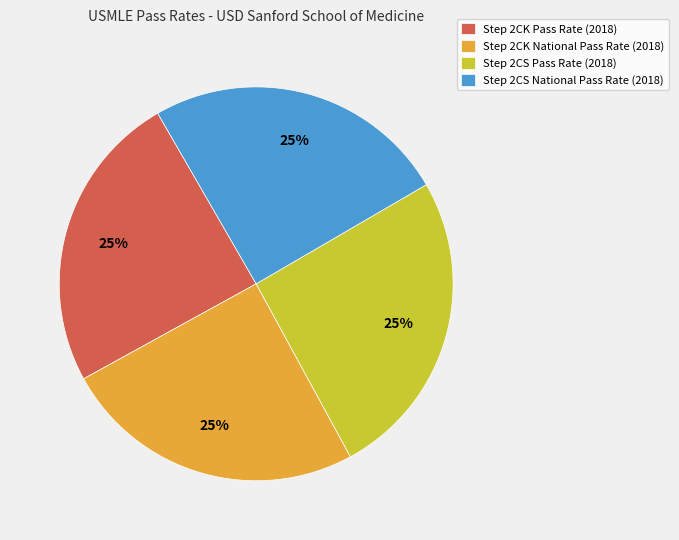

To the nearest percent, what is the average slice percentage?

25%